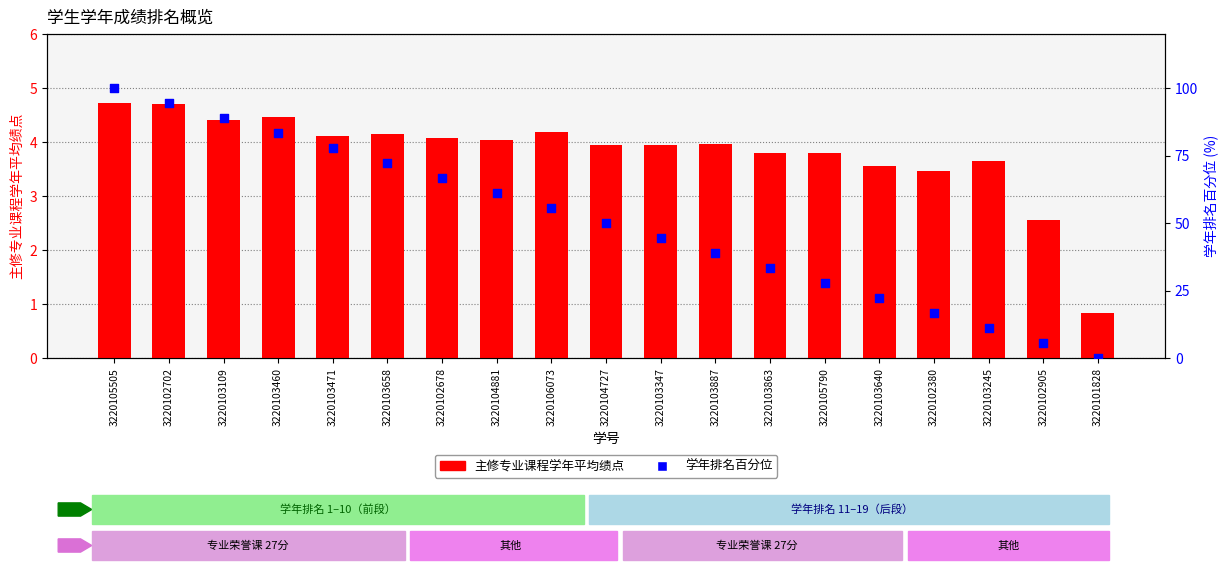

At which category is the sum across all series the highest?

3220105505